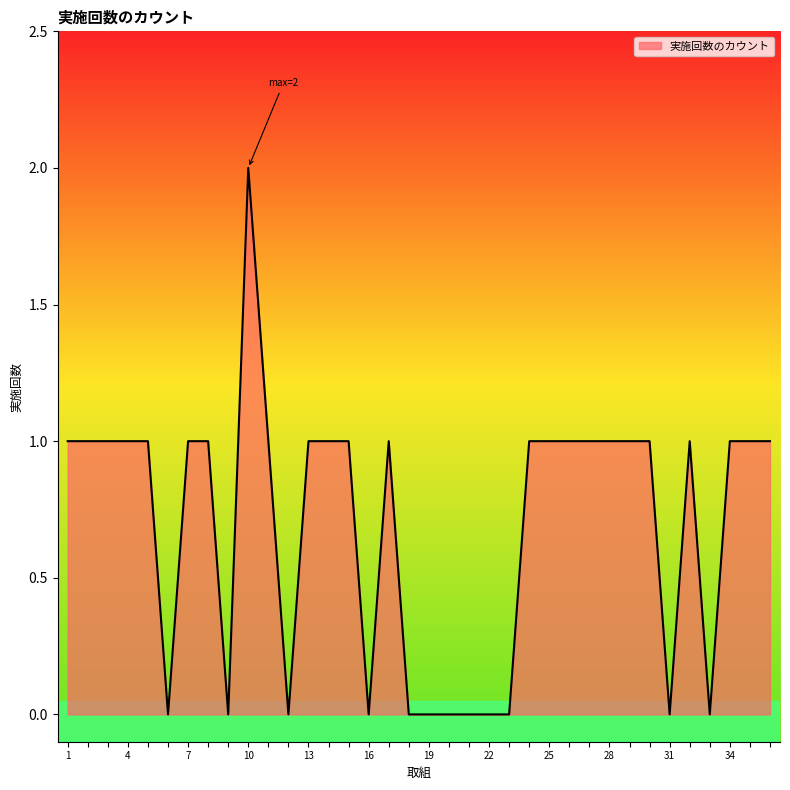

What is the average value?

1